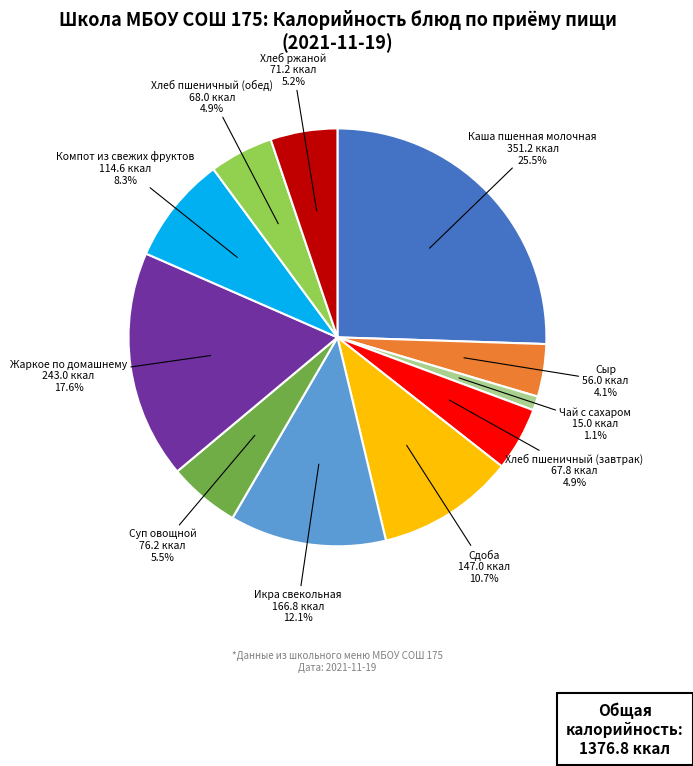

How many slices are in this pie chart?

11